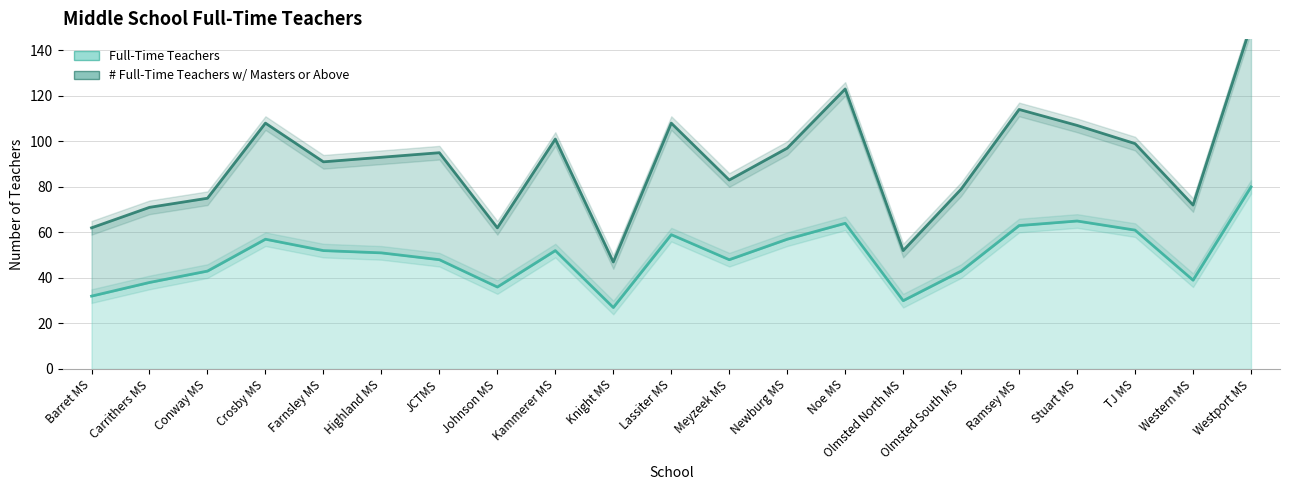

In # Full-Time Teachers w/ Masters or Above, how many points are lower than both neighbors (excluding endpoints)?

6